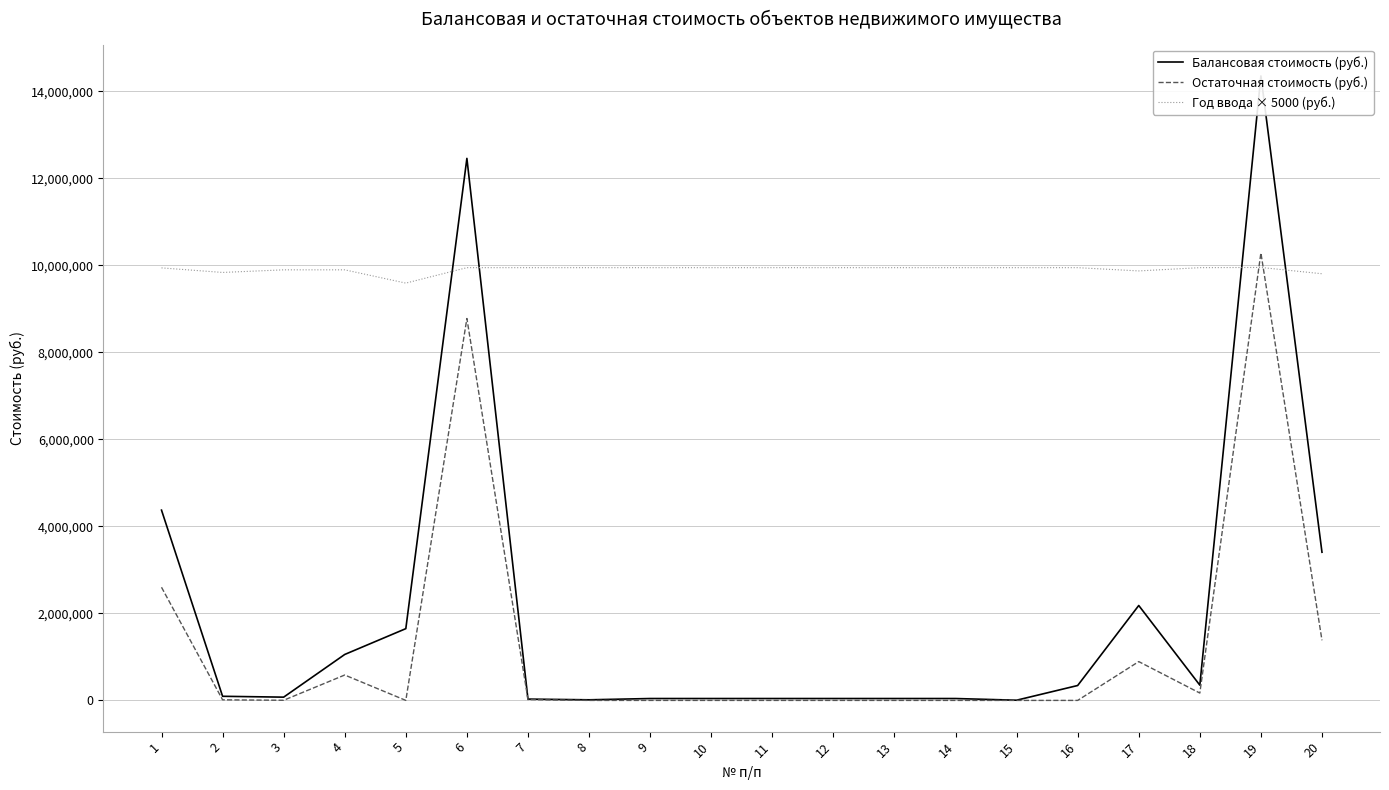

At which label does Балансовая стоимость (руб.) first exceed 94494?

1